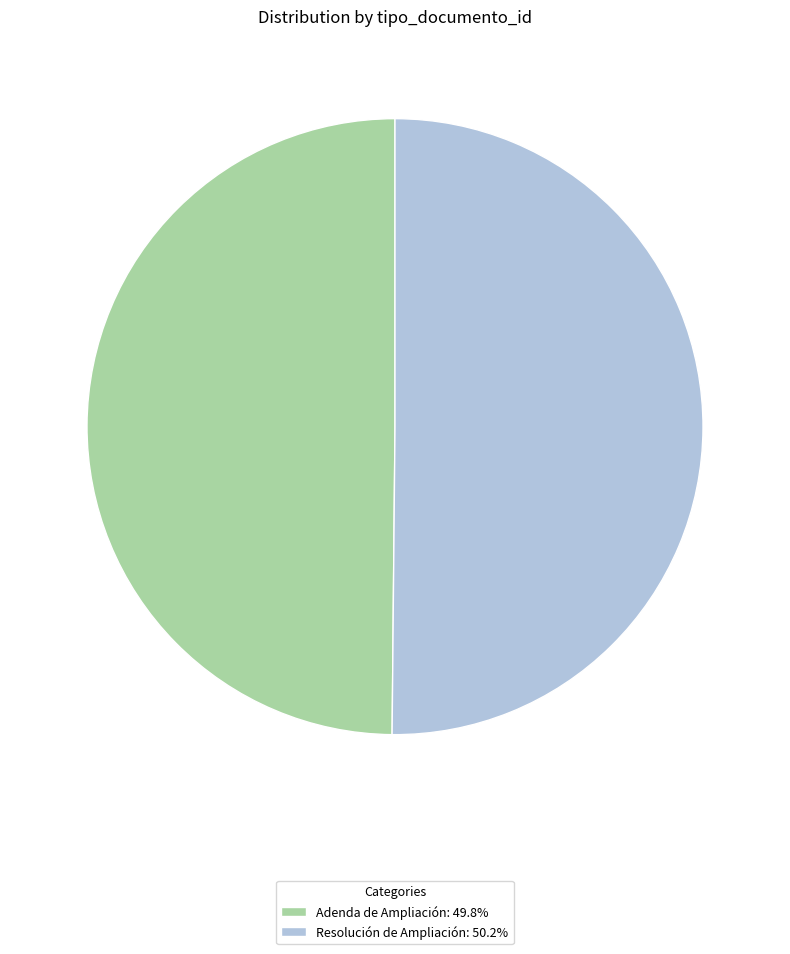

Approximately how many times larger is the value at Adenda de Ampliación compared to Resolución de Ampliación?

1.0